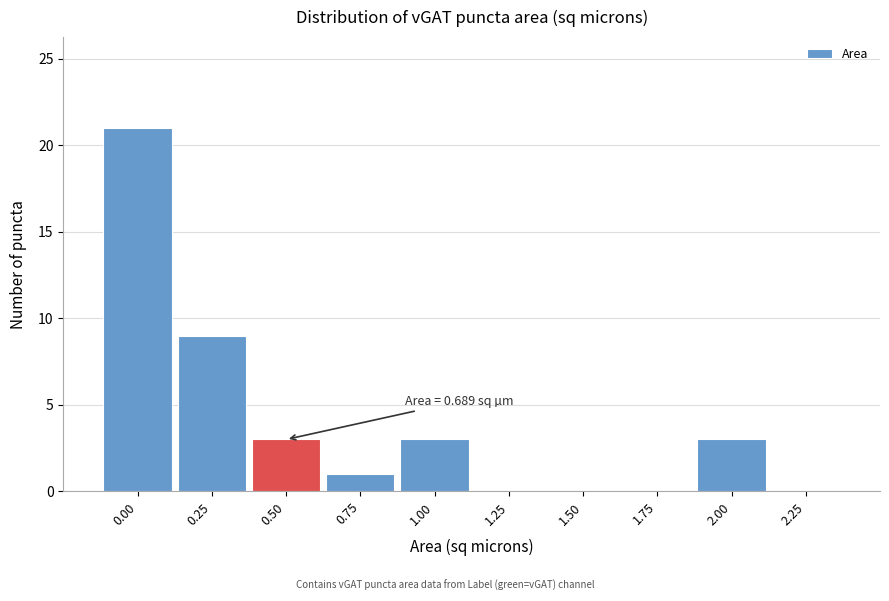

Reading left to right, what are all the values shown in this chart?

0.00=21	0.25=9	0.50=3	0.75=1	1.00=3	1.25=0	1.50=0	1.75=0	2.00=3	2.25=0